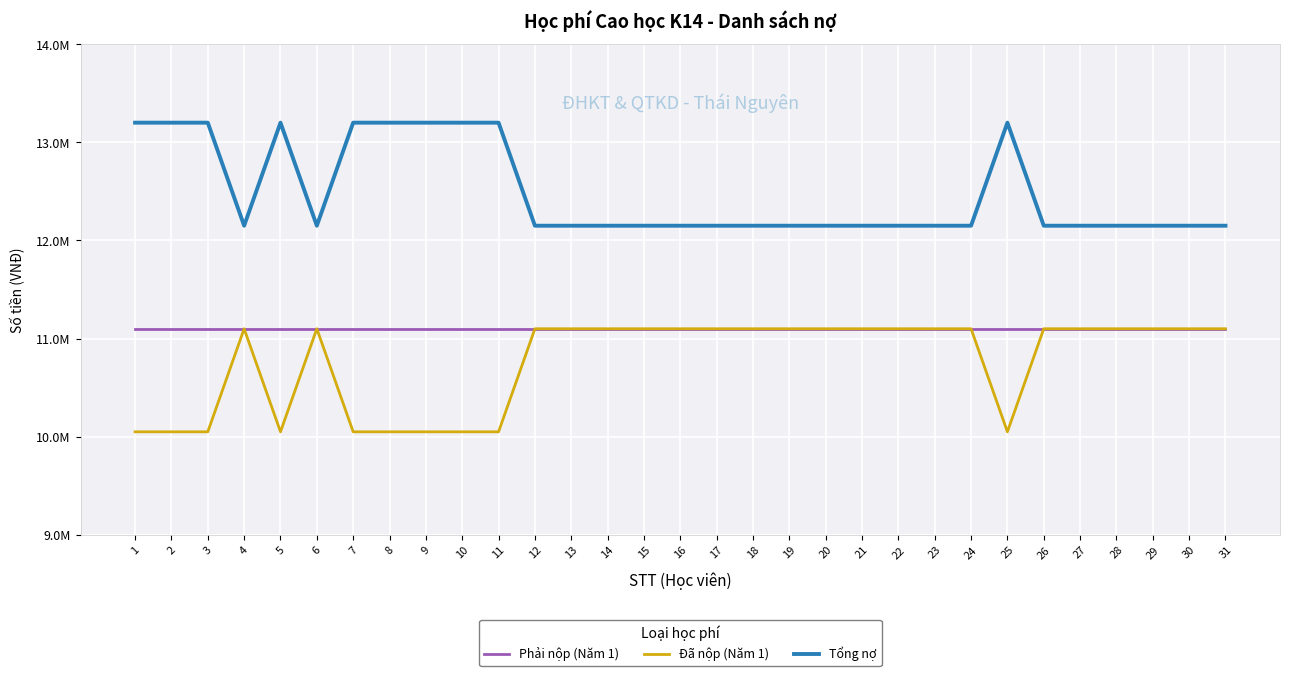

How many interior local valleys does the Đã nộp (Năm 1) series have?

2